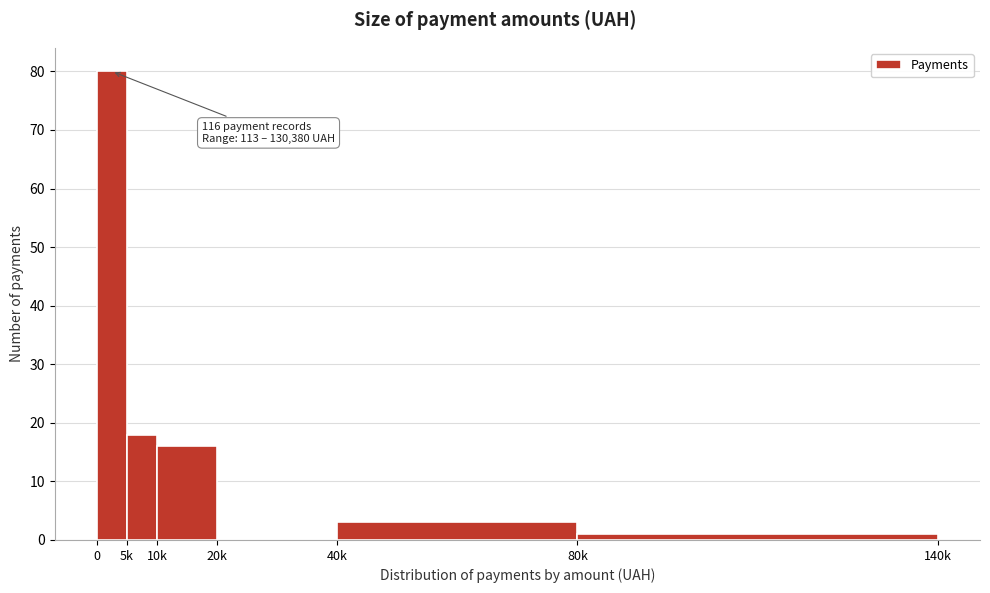

Reading left to right, what are all the values shown in this chart?

0=80	5k=18	10k=16	20k=0	40k=3	80k=1